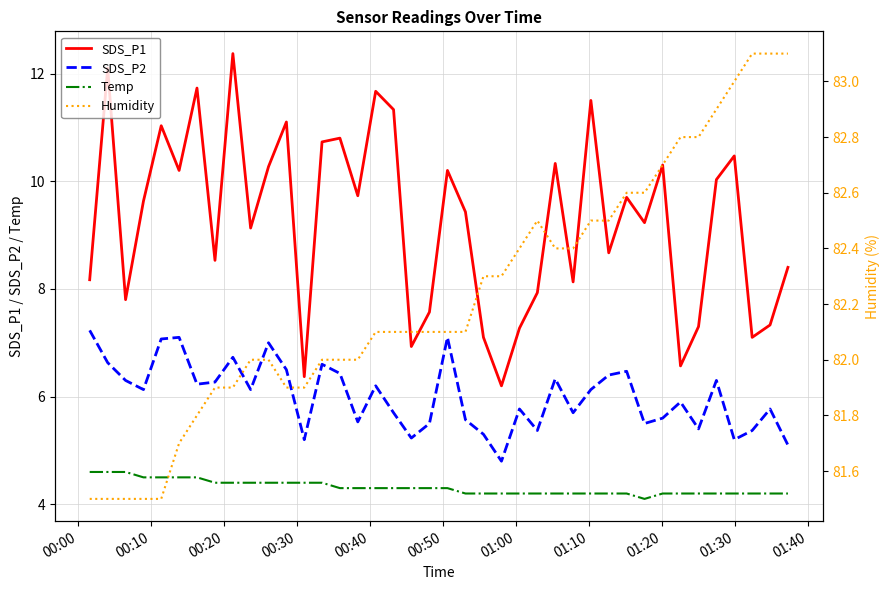

What is the greatest value displayed?

83.1